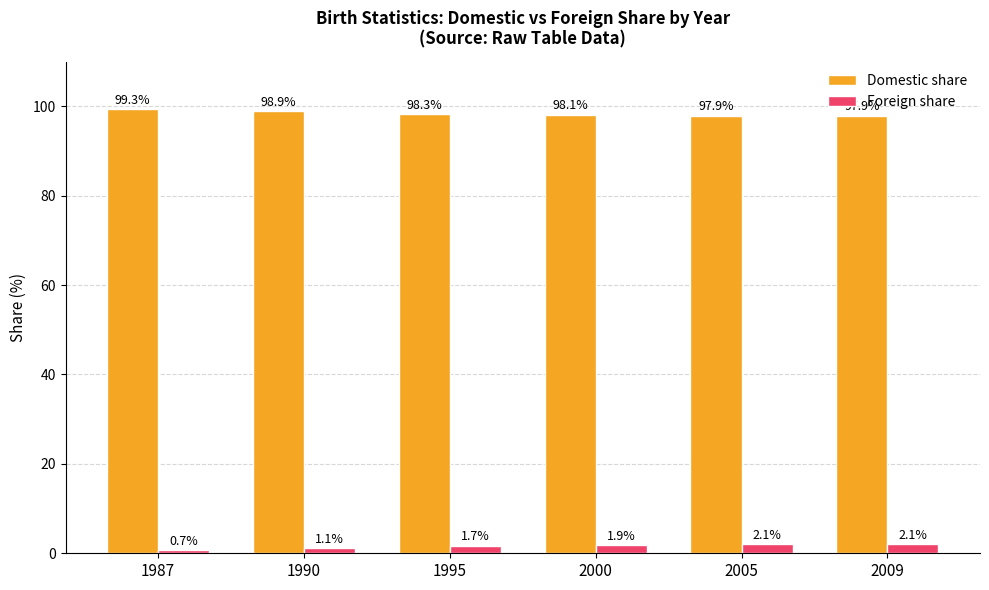

The Domestic share series shows 138.5 at 1995. True or false?

False